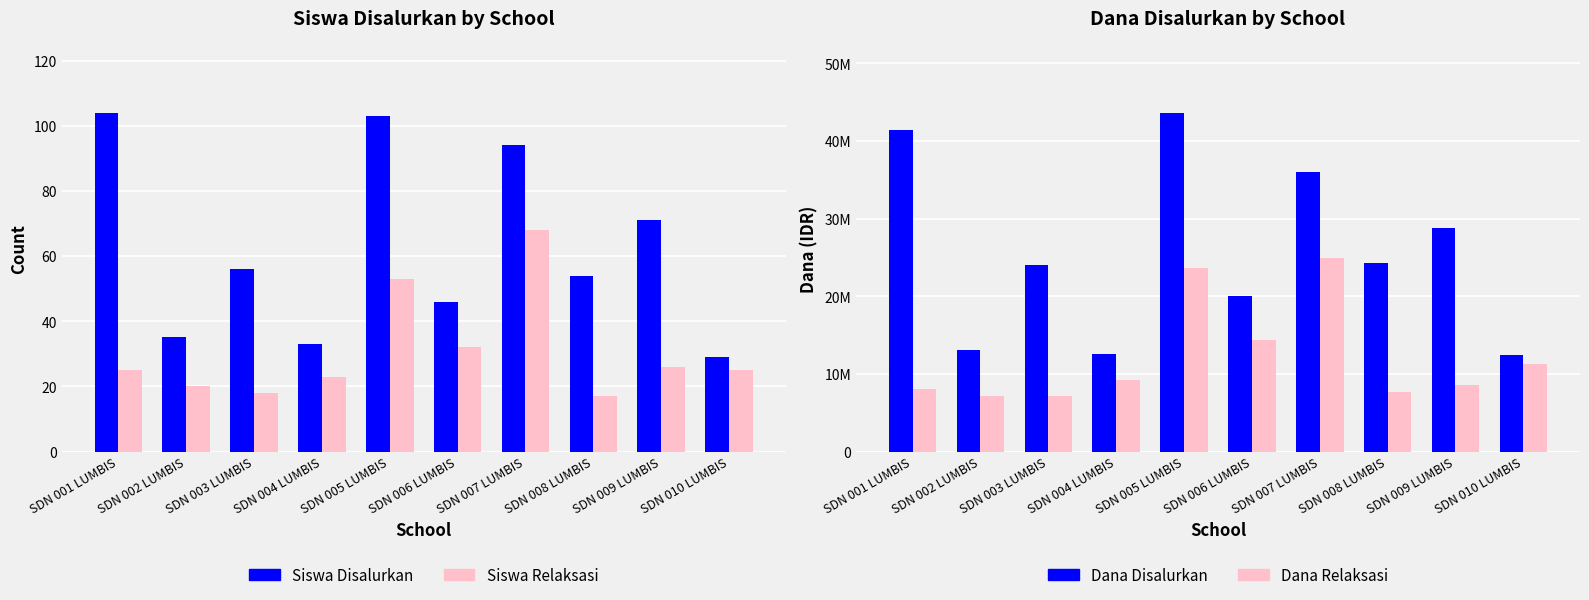

Reading left to right, extract all data points from this chart.

Siswa Disalurkan: 104	35	56	33	103	46	94	54	71	29
Siswa Relaksasi: 25	20	18	23	53	32	68	17	26	25
Dana Disalurkan: 41400000	13050000	24075000	12600000	43650000	20025000	36000000	24300000	28800000	12375000
Dana Relaksasi: 8100000	7200000	7200000	9225000	23625000	14400000	24975000	7650000	8550000	11250000